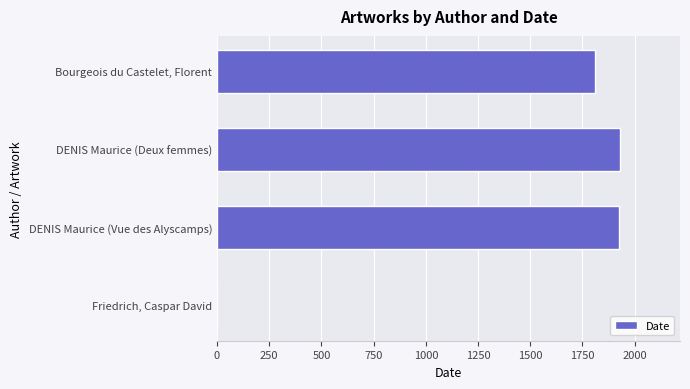

What is the sum of all values?

5662